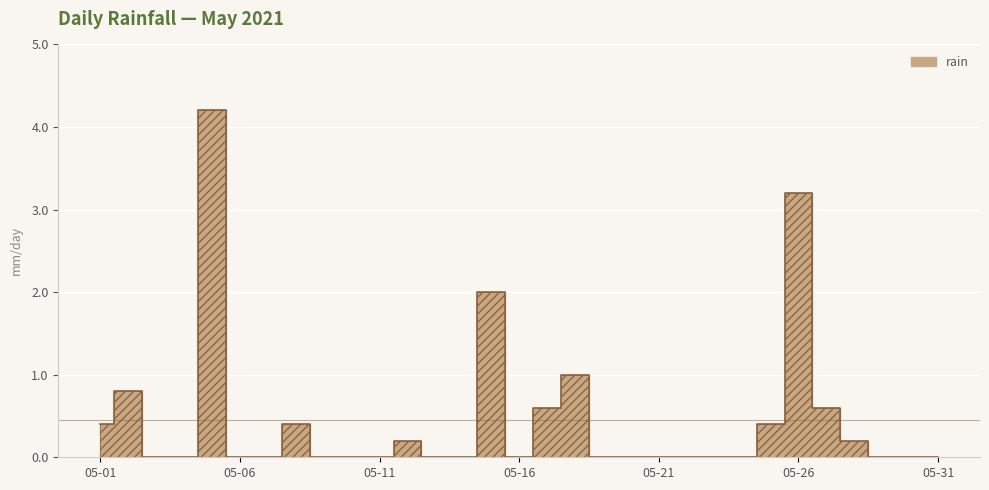

Which category has the lowest value across all series?

2021-05-03